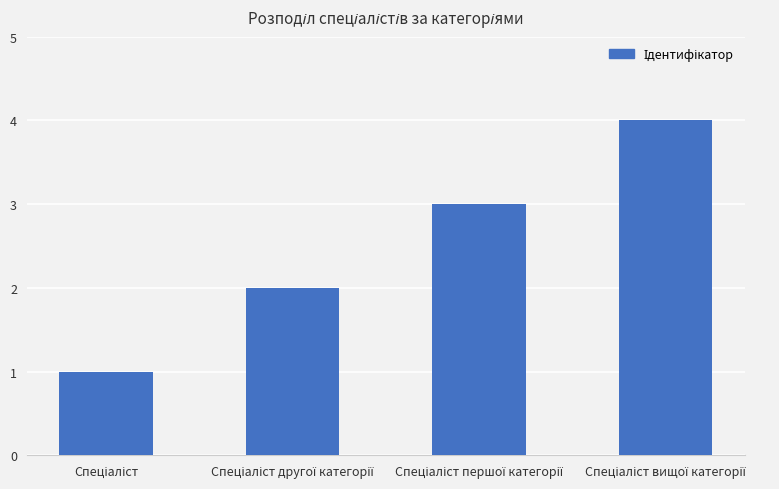

What is the maximum value shown in the chart?

4